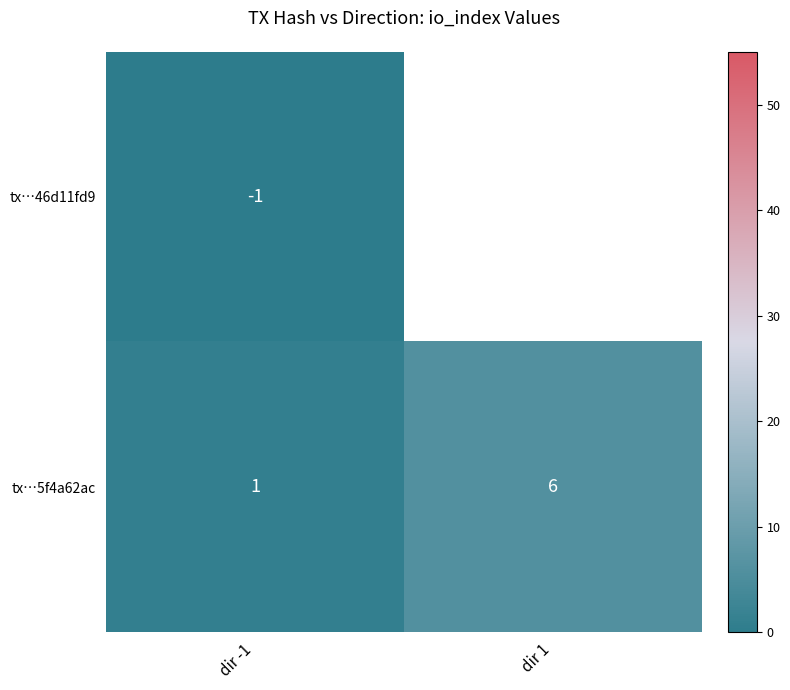

At how many categories does at least one series exceed 17?

1